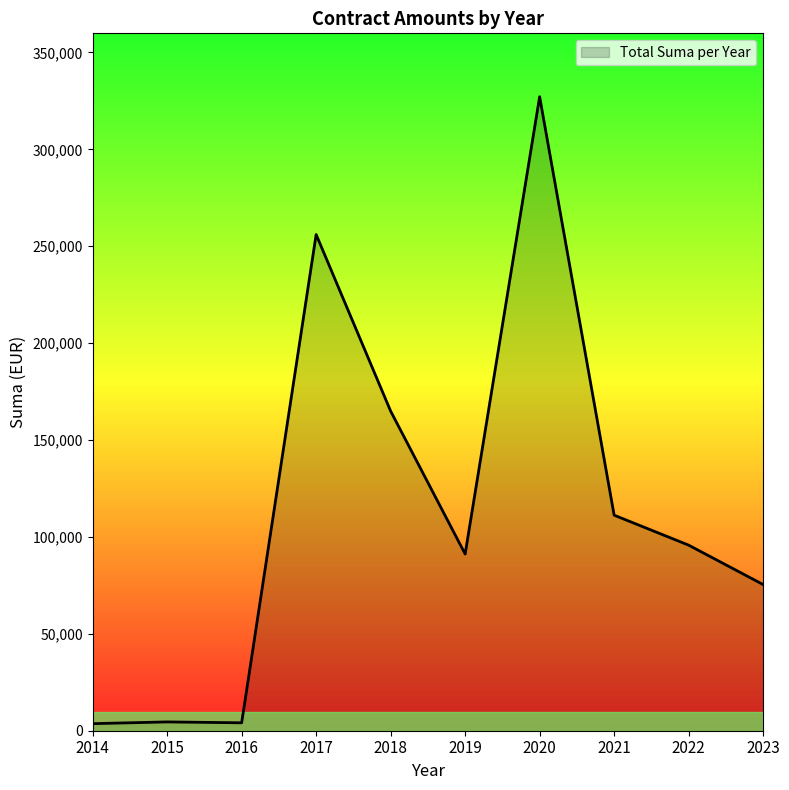

What is the maximum value shown in the chart?

327136.5